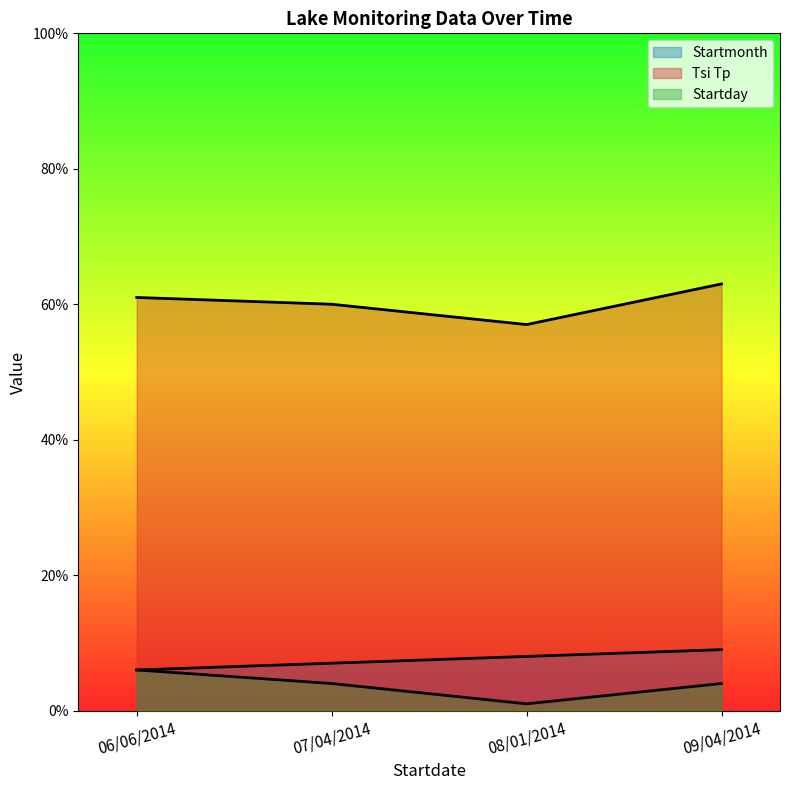

What are all the series names shown in the legend?

Startmonth, Tsi Tp, Startday